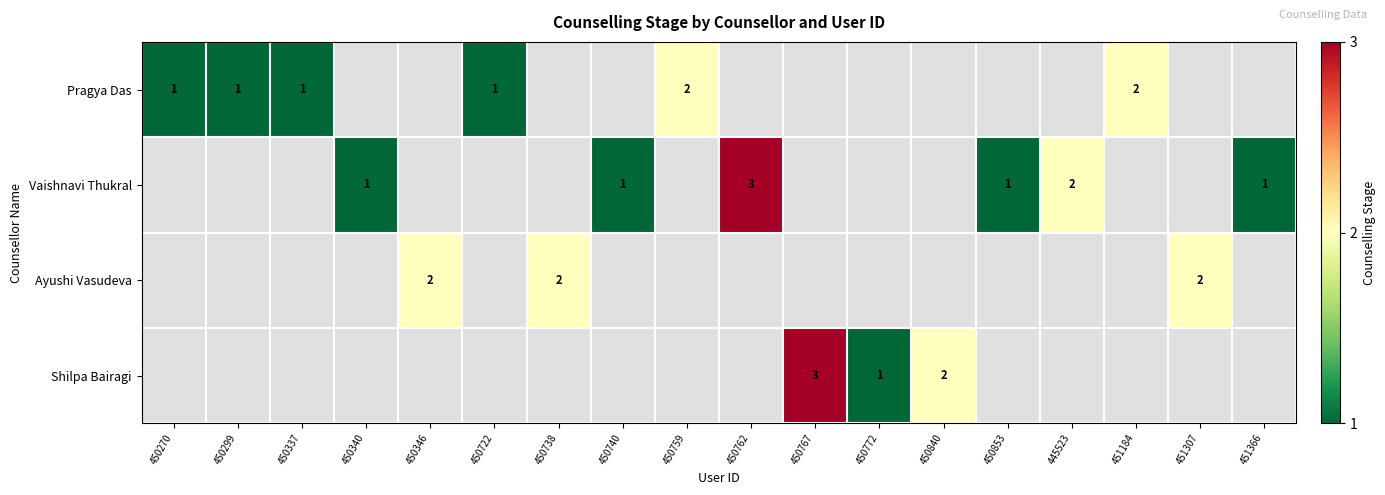

Is it true that Ayushi Vasudeva equals 1 at 450738?

False